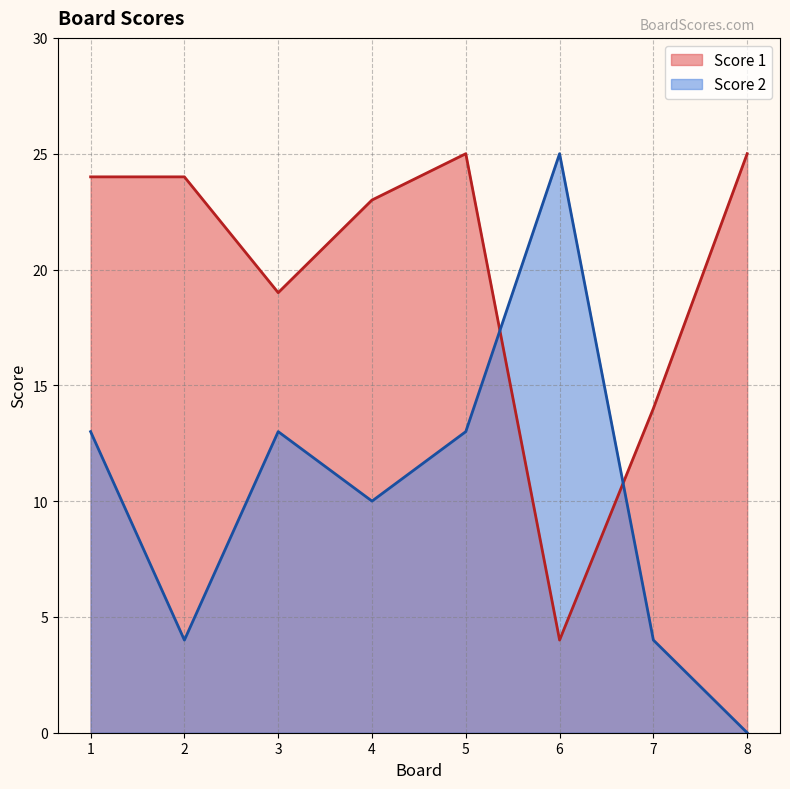

Where do Score 1 and Score 2 first cross each other?

5 and 6